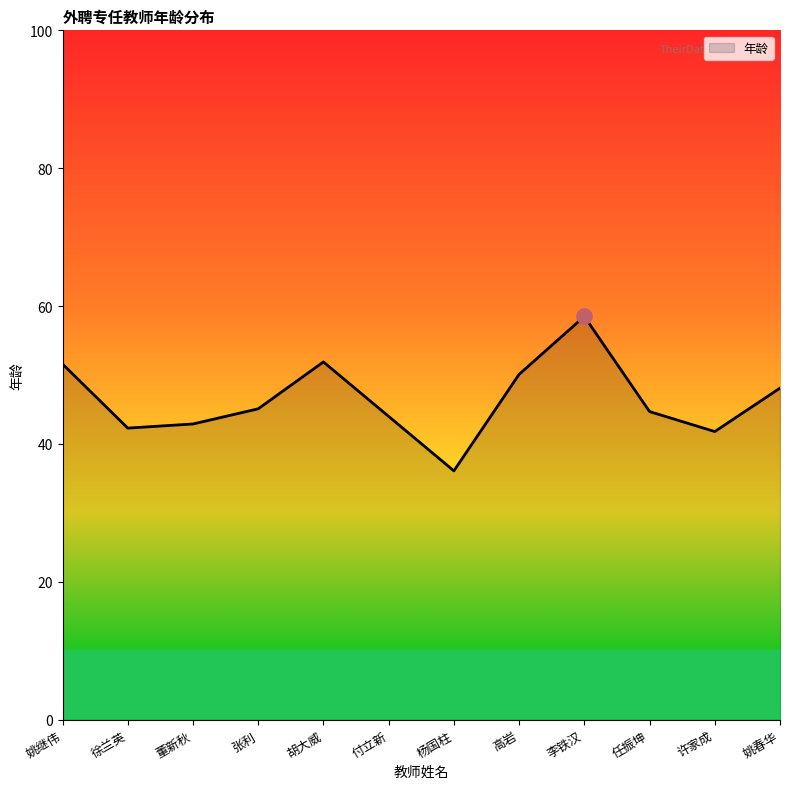

What is the ratio of the value at 李铁汉 to the value at 高岩?

1.2